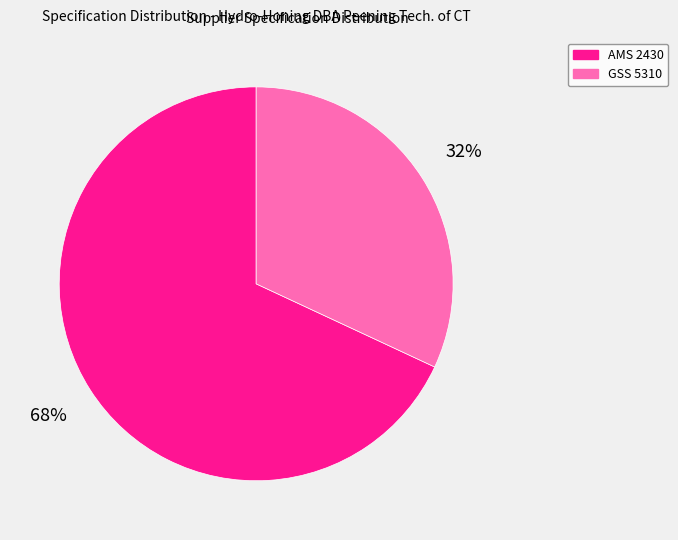

Do GSS 5310 and AMS 2430 together represent more than half of the pie?

Yes